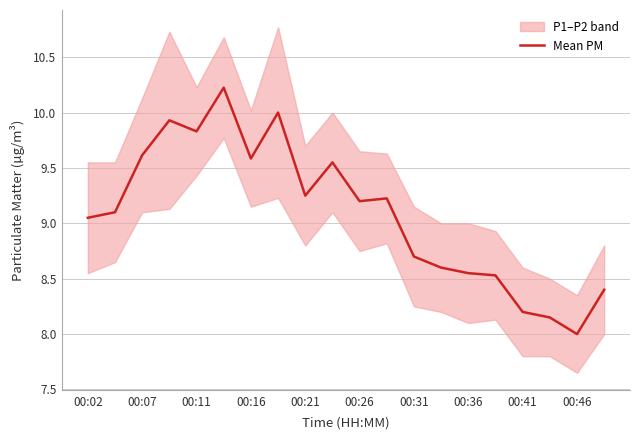

How many data points does each series have?

20